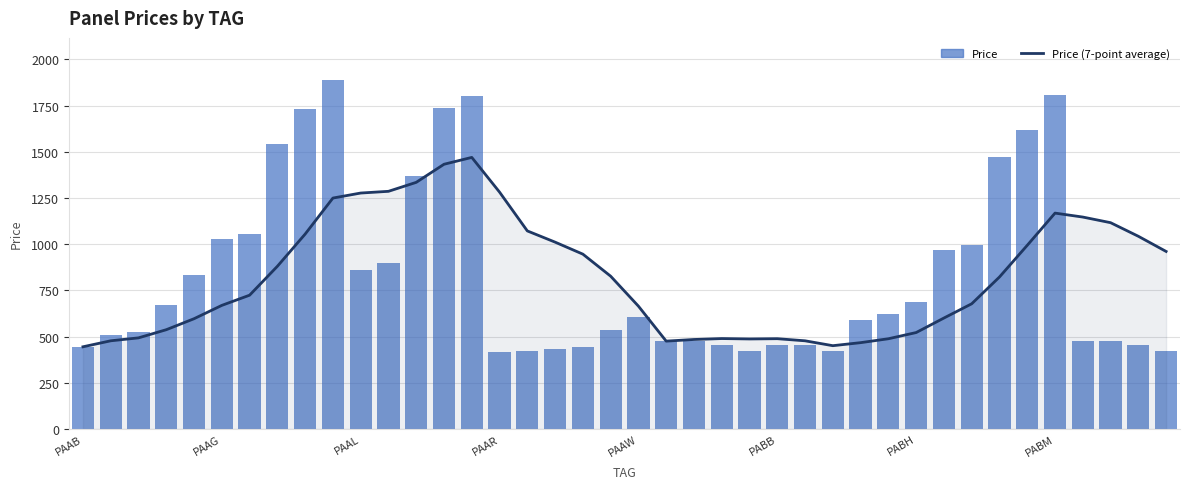

What is the average value of the Price series?

837.7